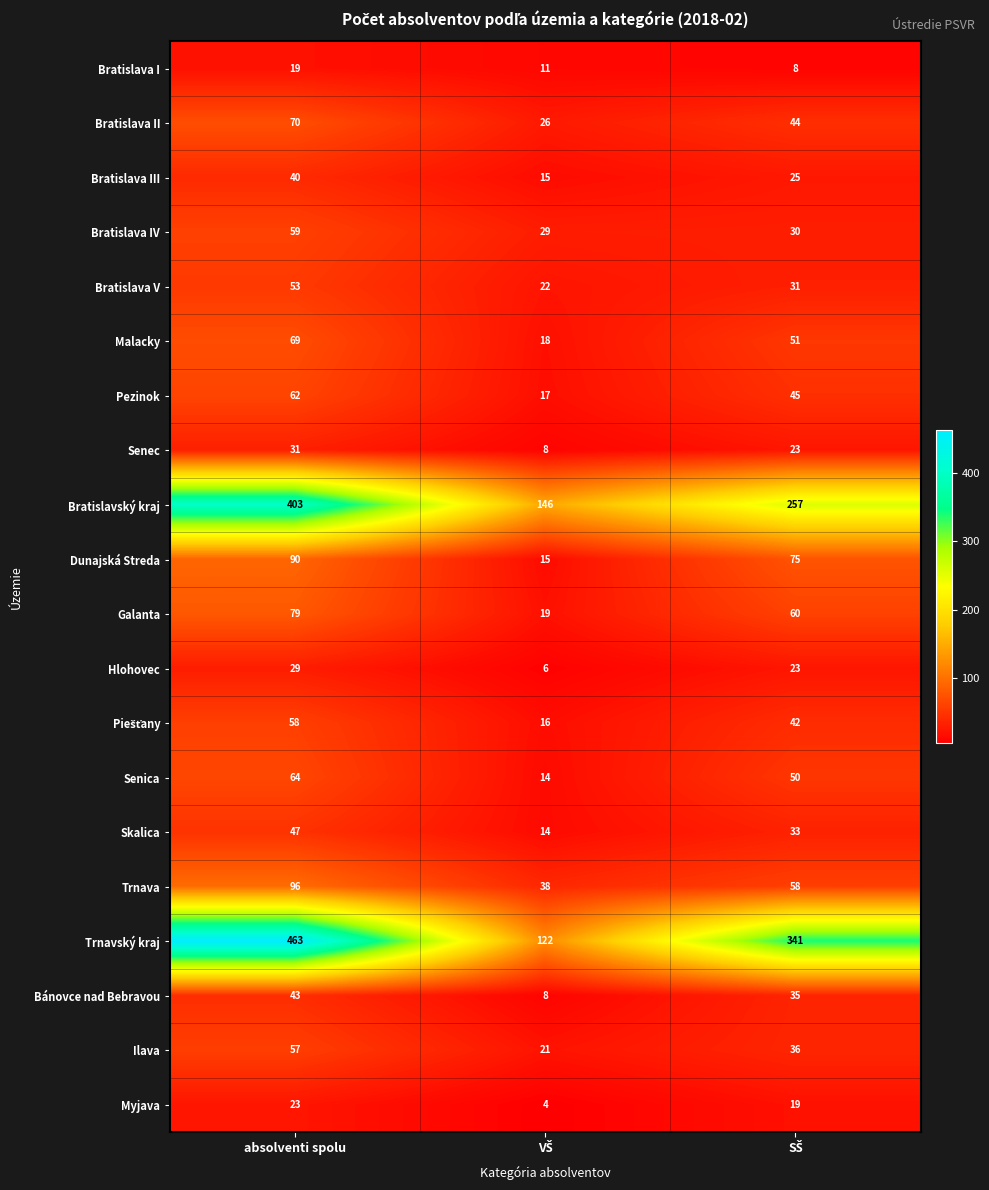

How many distinct data groups are displayed?

20